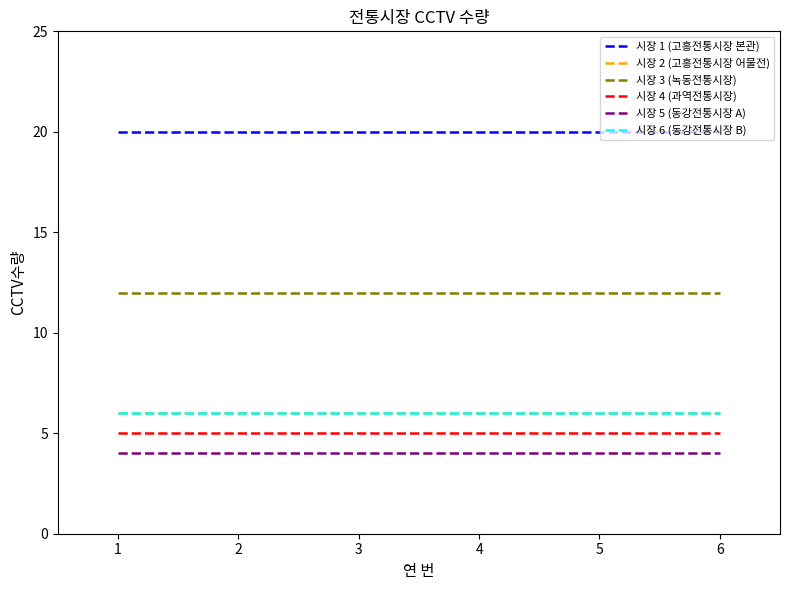

What is the total value across all series at 4?

53